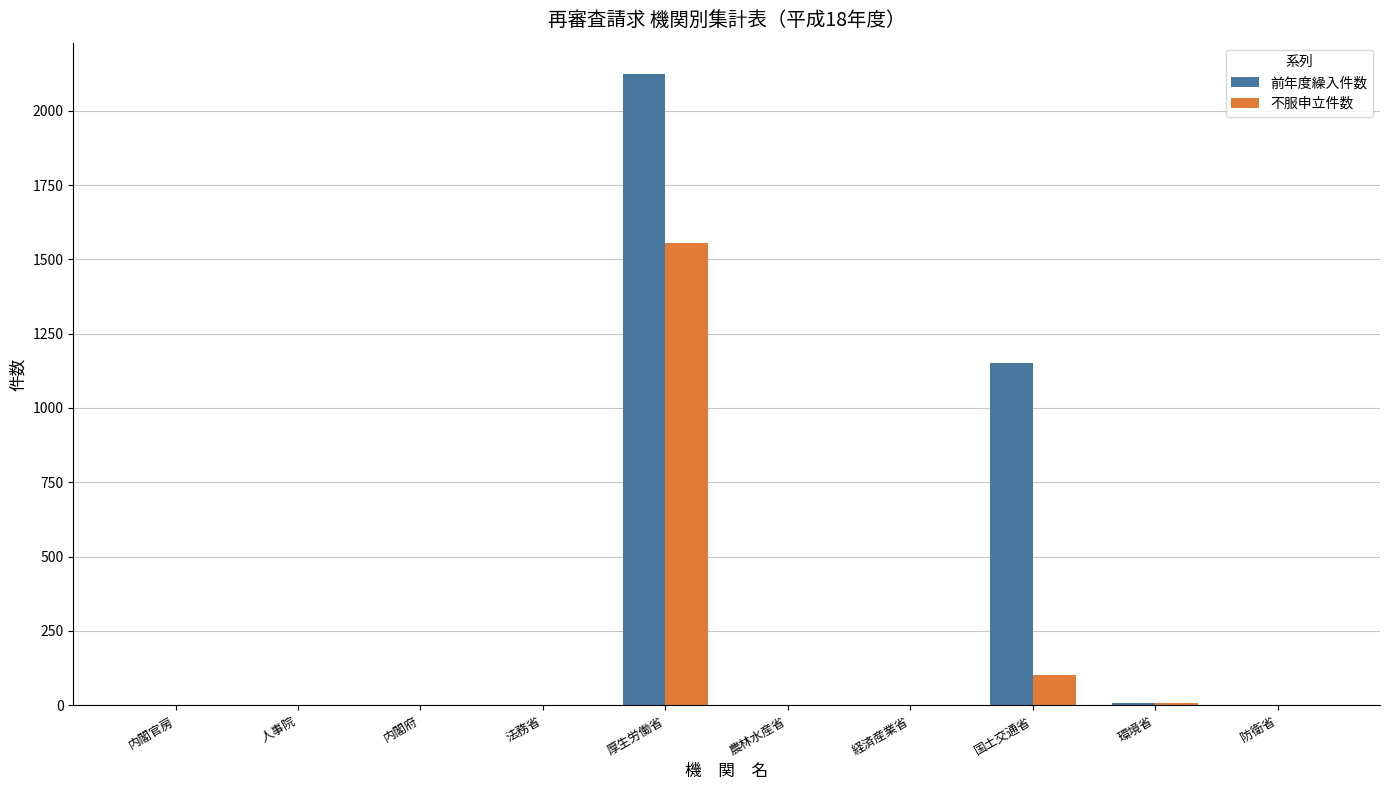

Is the value of 不服申立件数 at 環境省 greater than the value of 前年度繰入件数 at 国土交通省?

No